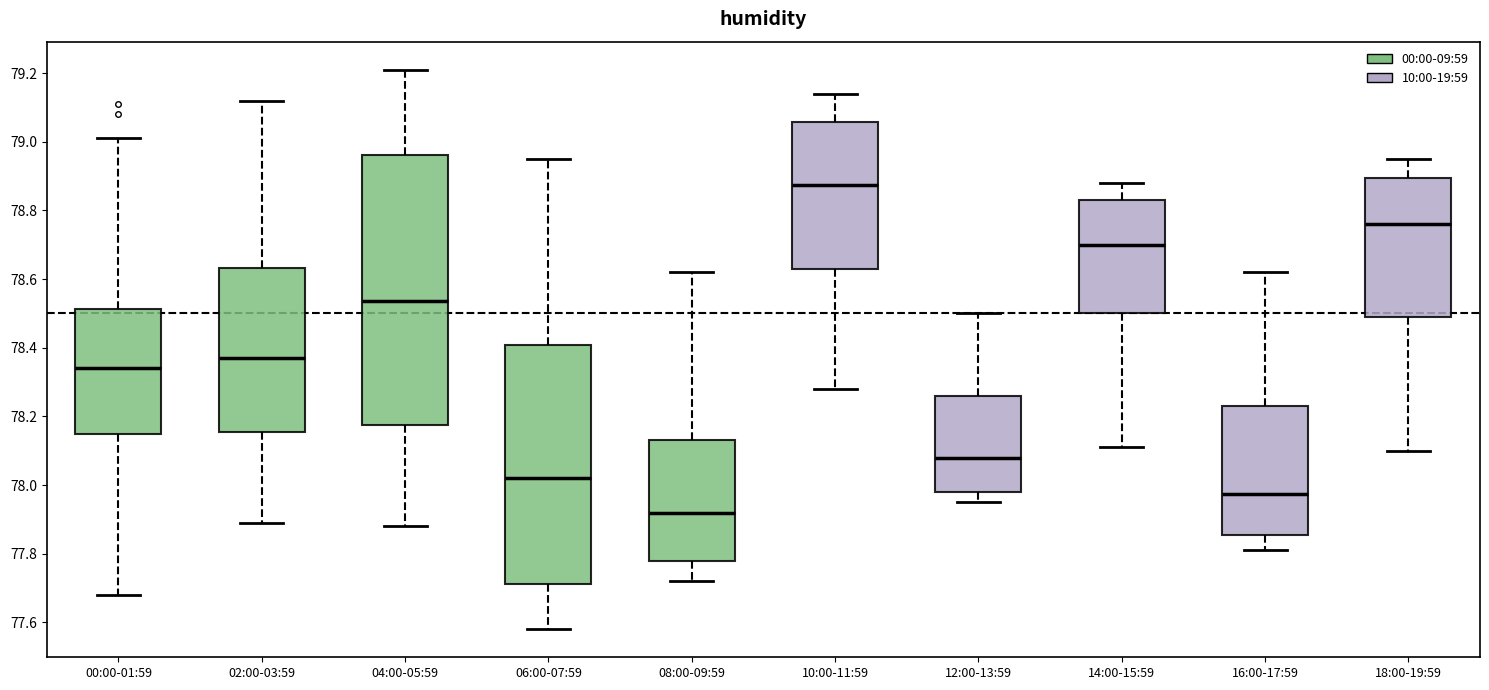

Reading left to right, read every box against the y-axis: the position of its median line, the range the box covers, and the ends of its whiskers. The values are not printed on the chart, so give them approximately, as read against the axis.

00:00-01:59: median 78.34, box 78.14 to 78.52, whiskers 77.68 to 79.02
02:00-03:59: median 78.38, box 78.16 to 78.64, whiskers 77.90 to 79.12
04:00-05:59: median 78.54, box 78.18 to 78.96, whiskers 77.88 to 79.22
06:00-07:59: median 78.02, box 77.72 to 78.40, whiskers 77.58 to 78.96
08:00-09:59: median 77.92, box 77.78 to 78.14, whiskers 77.72 to 78.62
10:00-11:59: median 78.88, box 78.64 to 79.06, whiskers 78.28 to 79.14
12:00-13:59: median 78.08, box 77.98 to 78.26, whiskers 77.96 to 78.50
14:00-15:59: median 78.70, box 78.50 to 78.84, whiskers 78.12 to 78.88
16:00-17:59: median 77.98, box 77.86 to 78.24, whiskers 77.82 to 78.62
18:00-19:59: median 78.76, box 78.50 to 78.90, whiskers 78.10 to 78.96